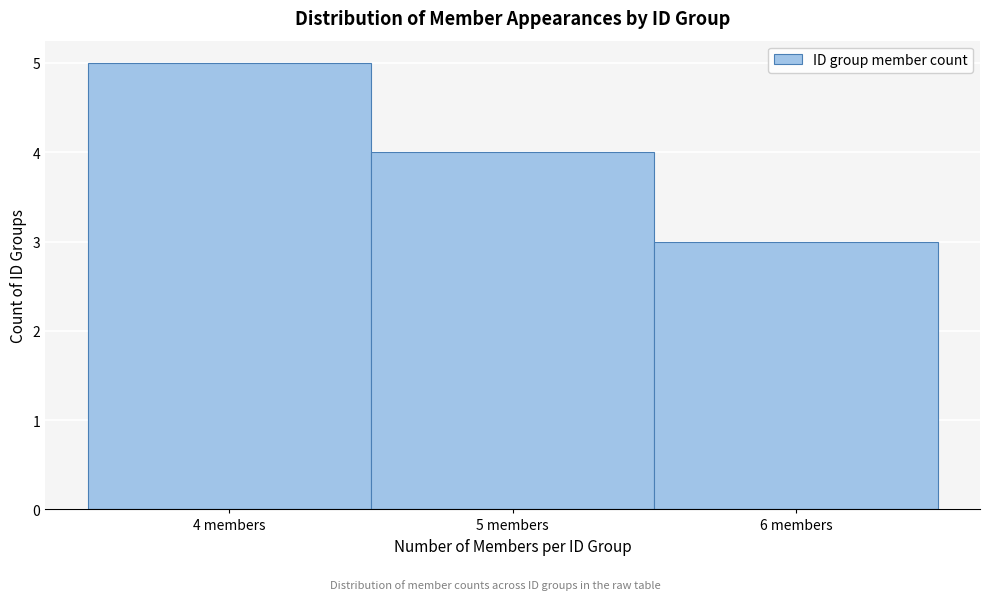

How tall is the bar that spans 5.5 to 6.5 on the x-axis? The values are not printed on the chart, so give them approximately, as read against the axis.

3